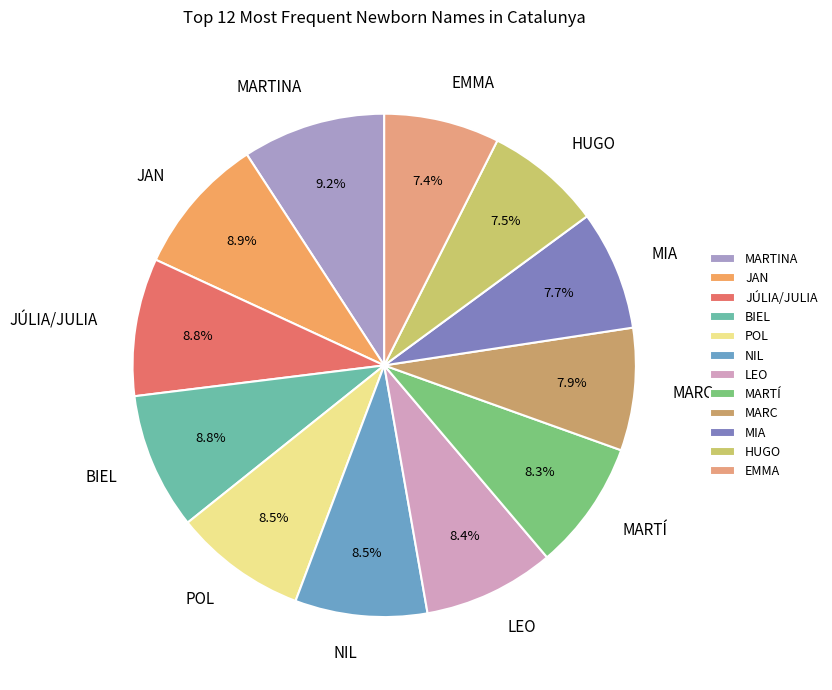

Is HUGO the majority of the pie?

No